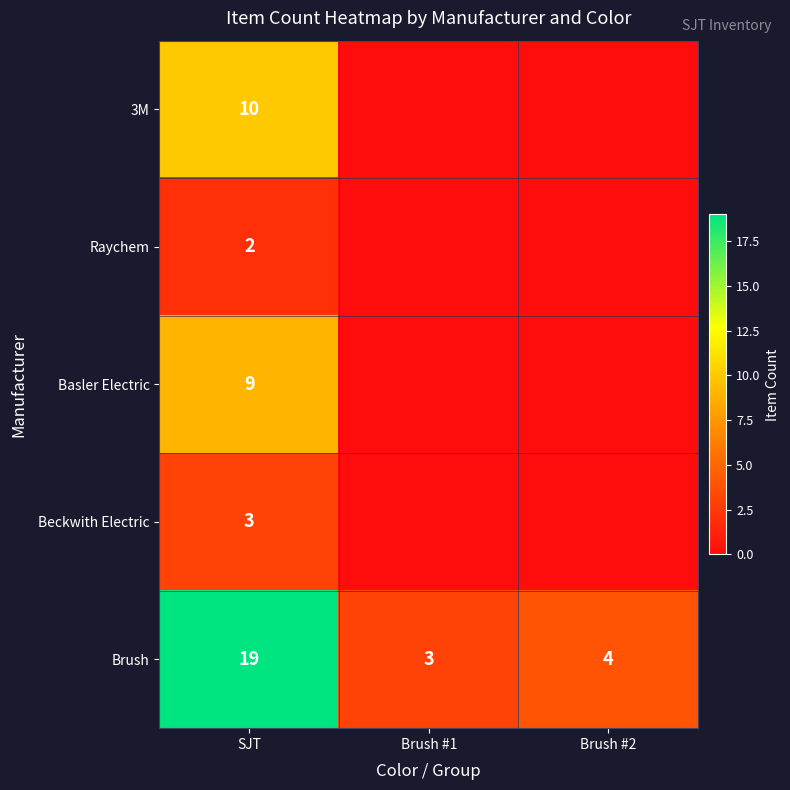

What is the difference between the highest and lowest values at SJT?

17